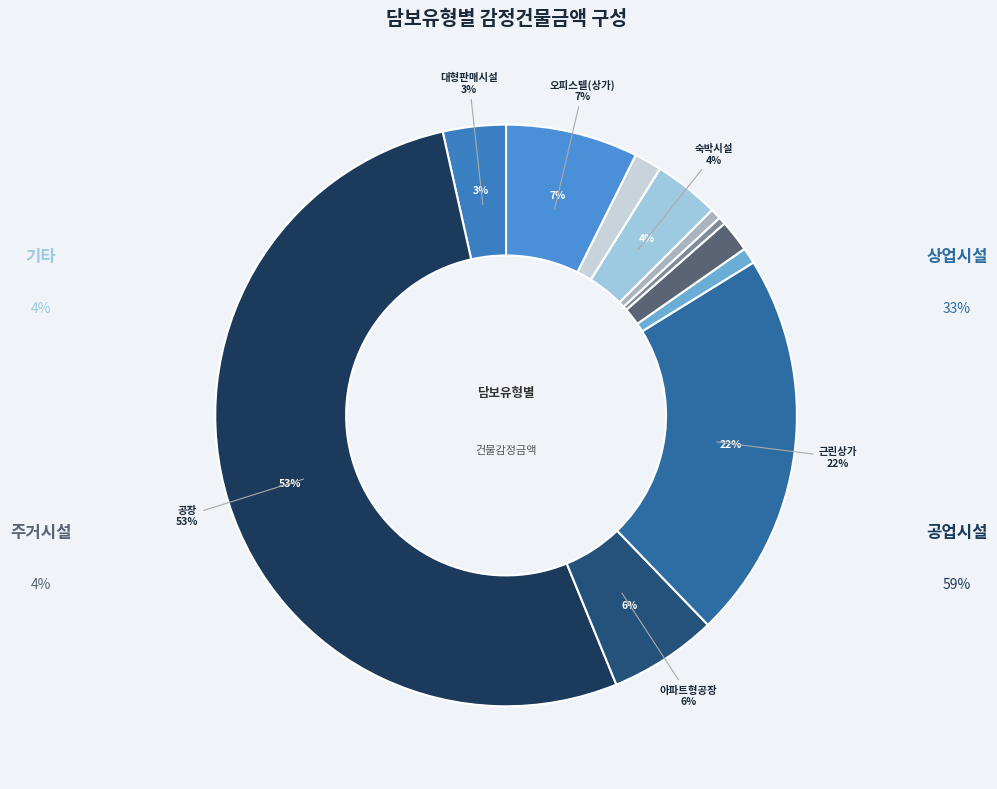

What percentage do 아파트상가 and 다가구 together represent?

1.3%